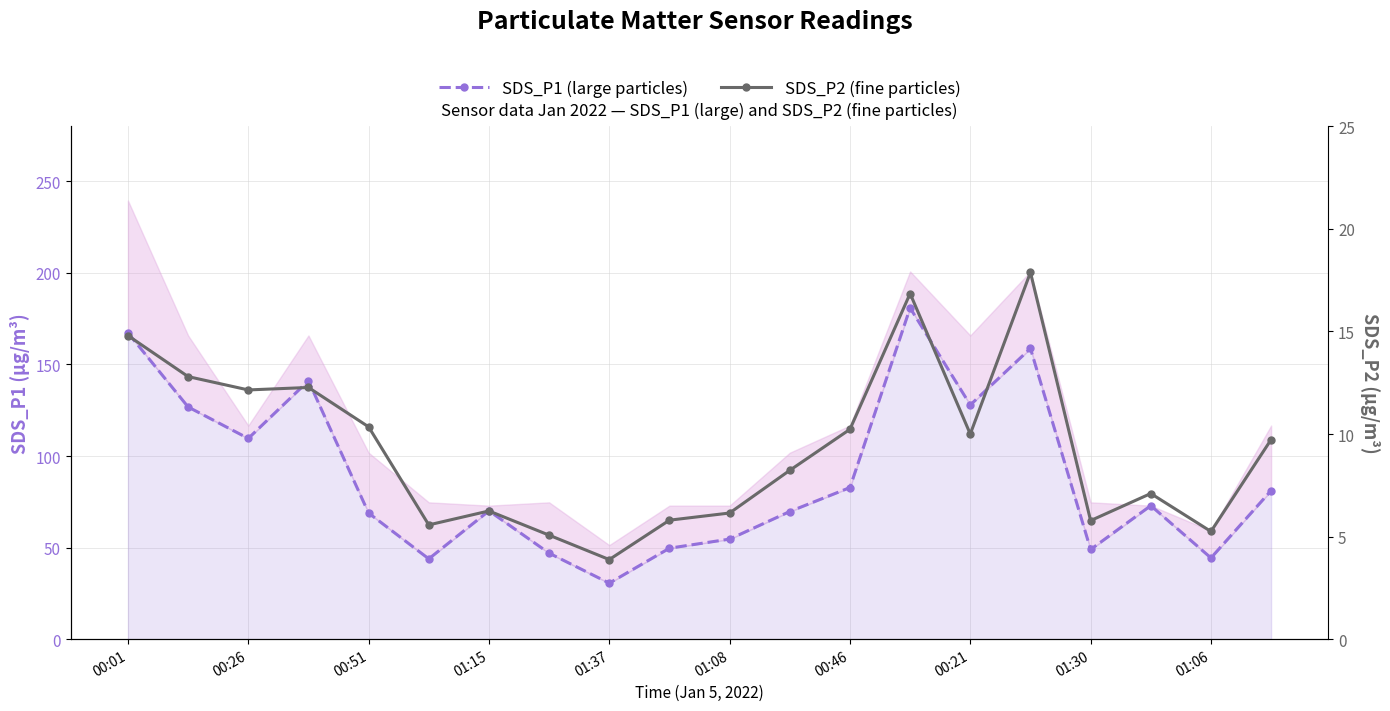

True or false: SDS_P1 (large particles) and SDS_P2 (fine particles) cross at least once.

False